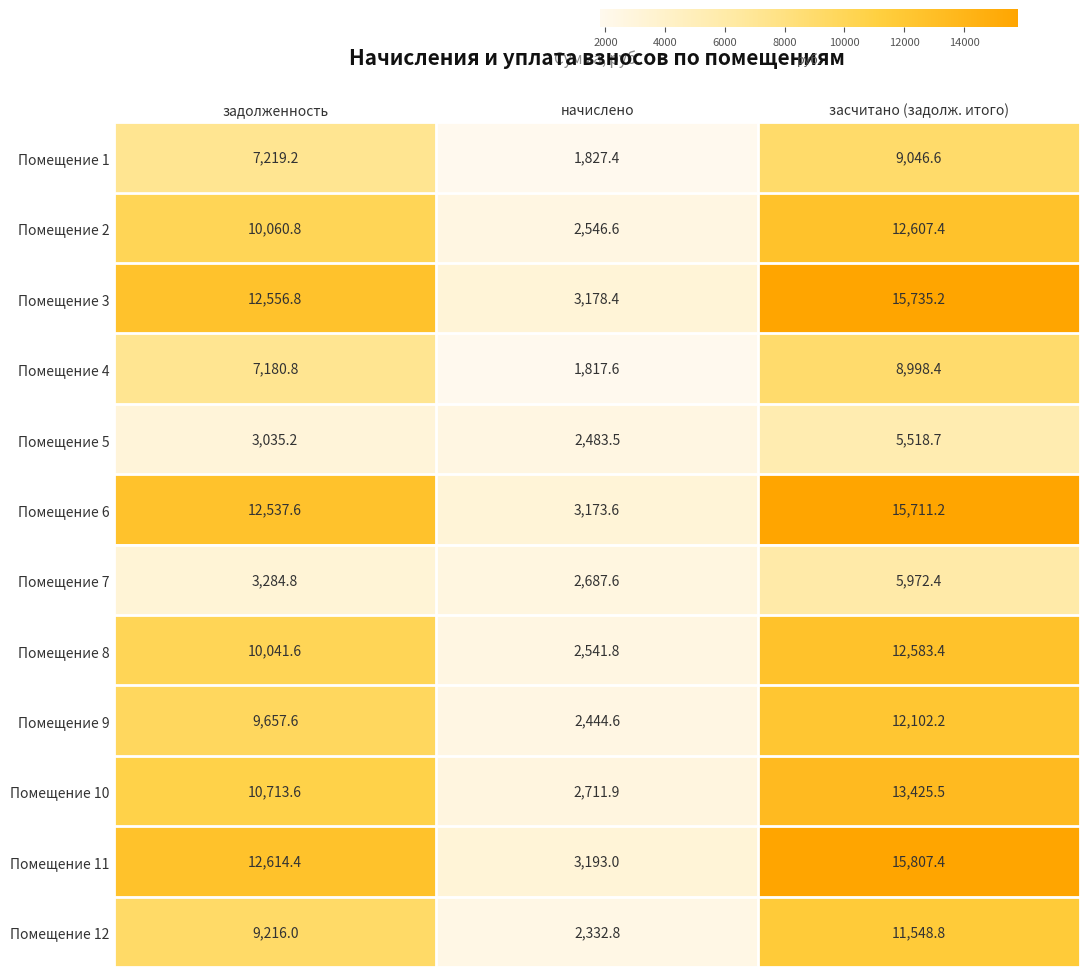

What is the minimum value shown in the chart?

1817.6